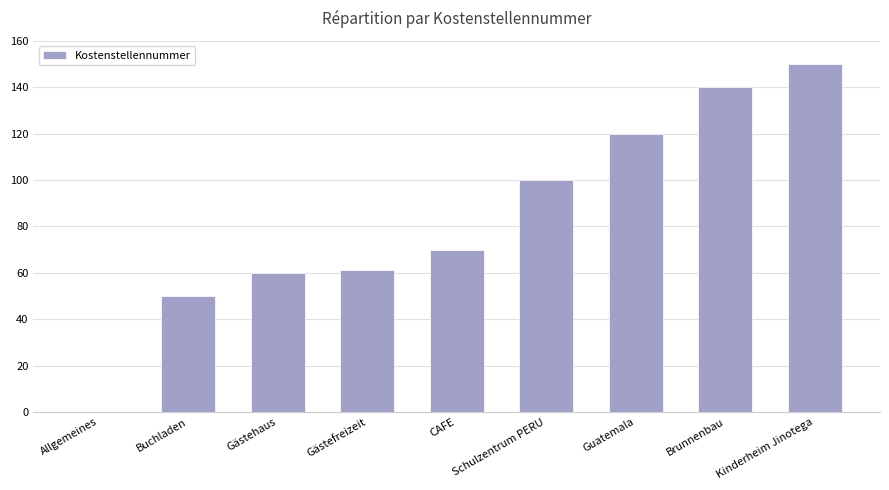

Approximately how many times larger is the value at Gästefreizeit compared to Buchladen?

1.2